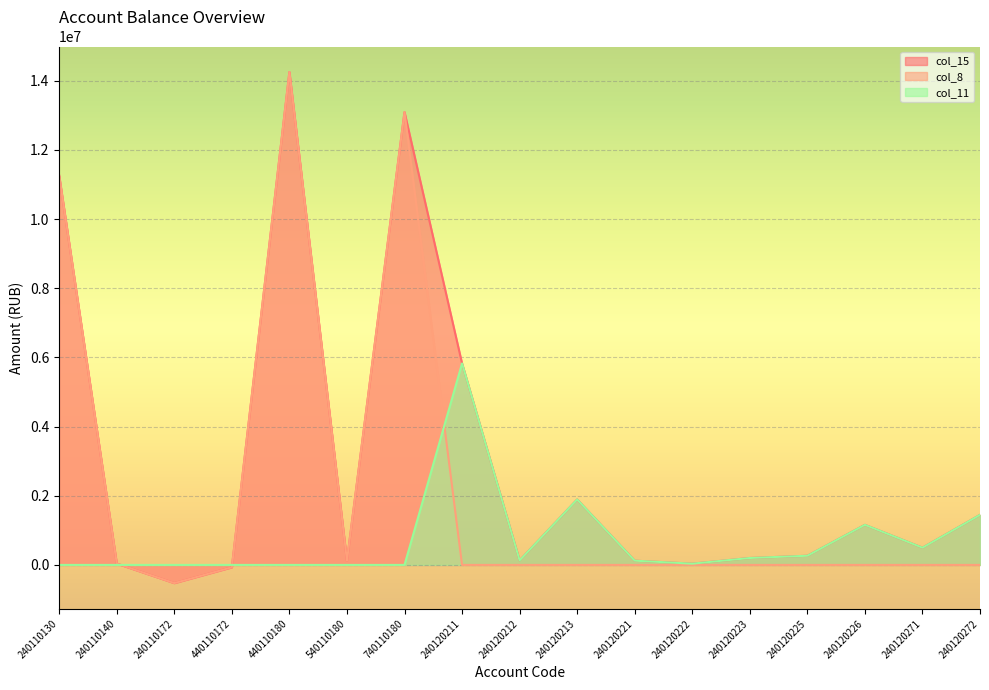

What is the highest value of the col_11 series?

5824781.5